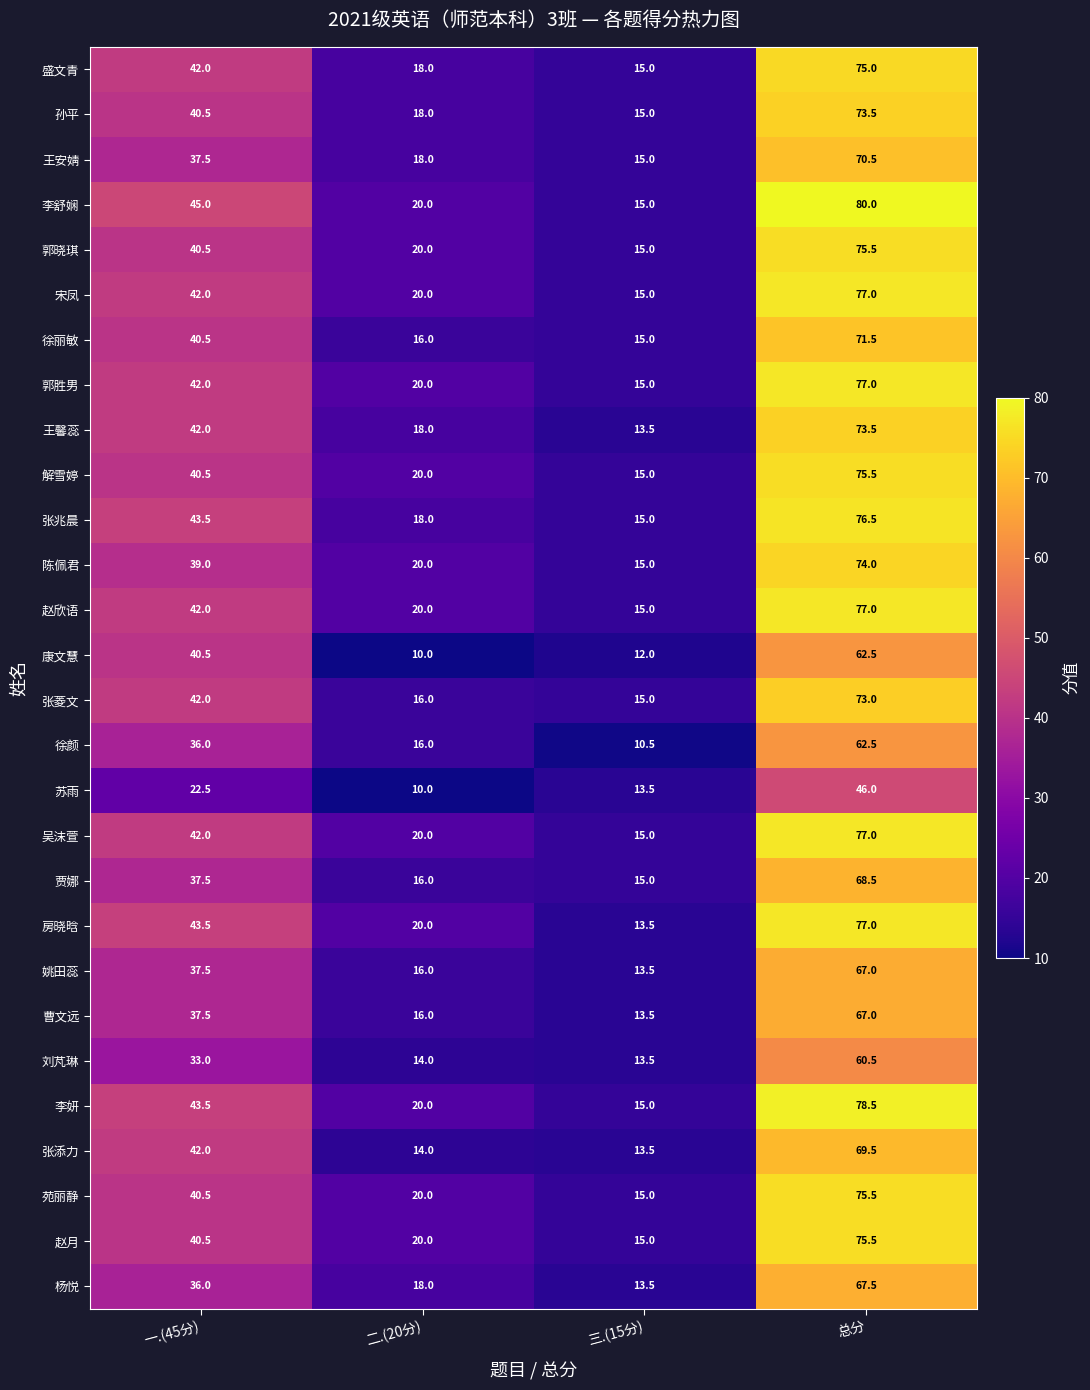

How many data points does each series have?

4